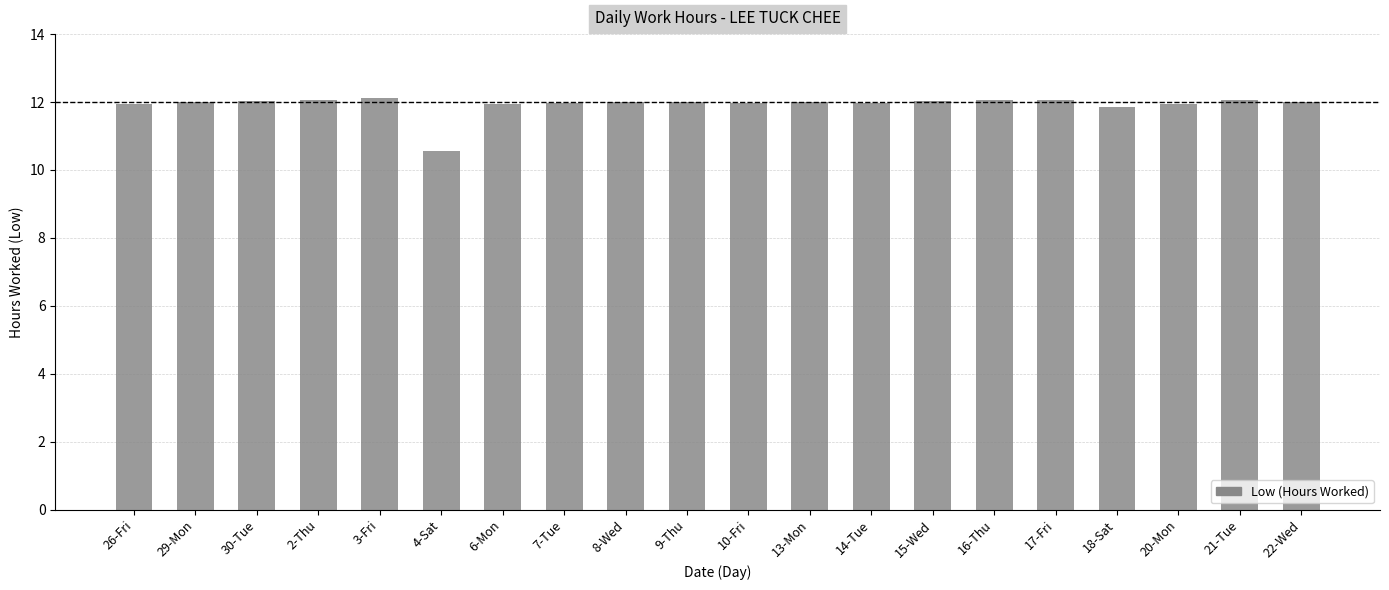

Count the number of data series in this chart.

1